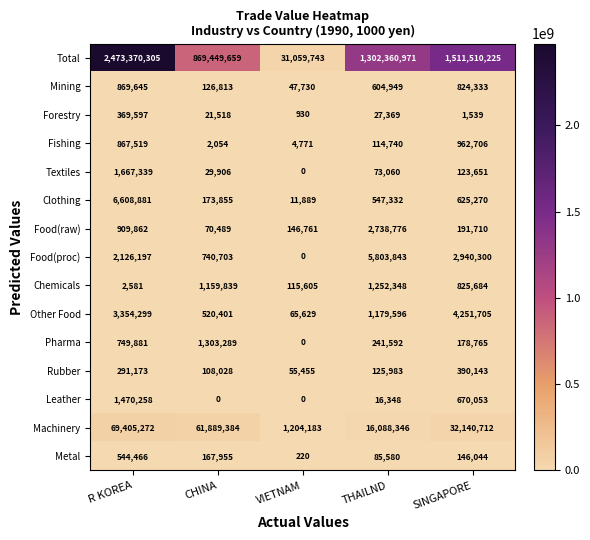

What is the difference between the highest and lowest values at THAILND?

1302344623